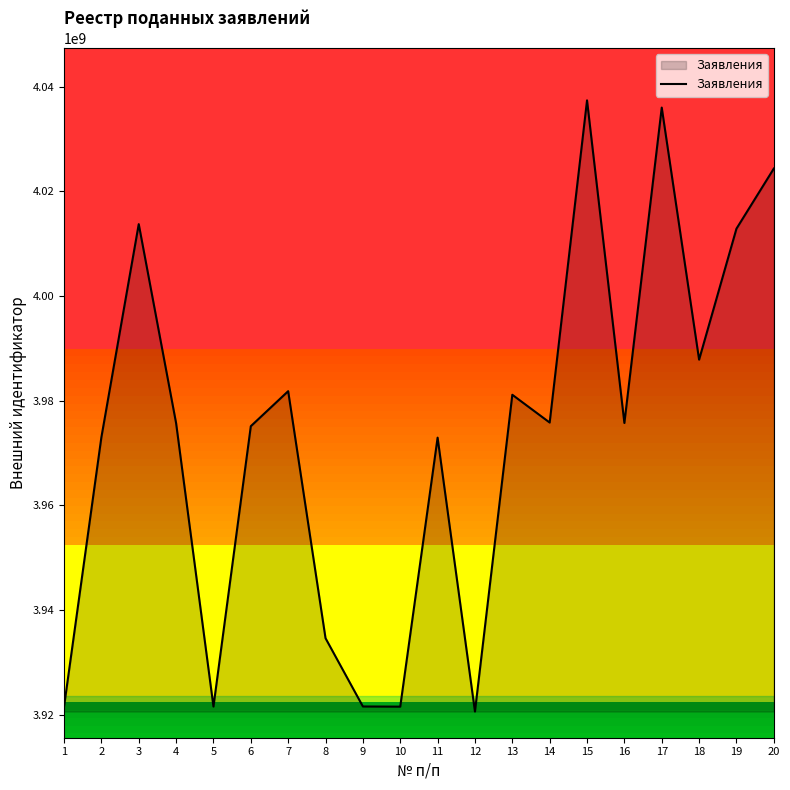

What is the smallest value displayed?

3920637862